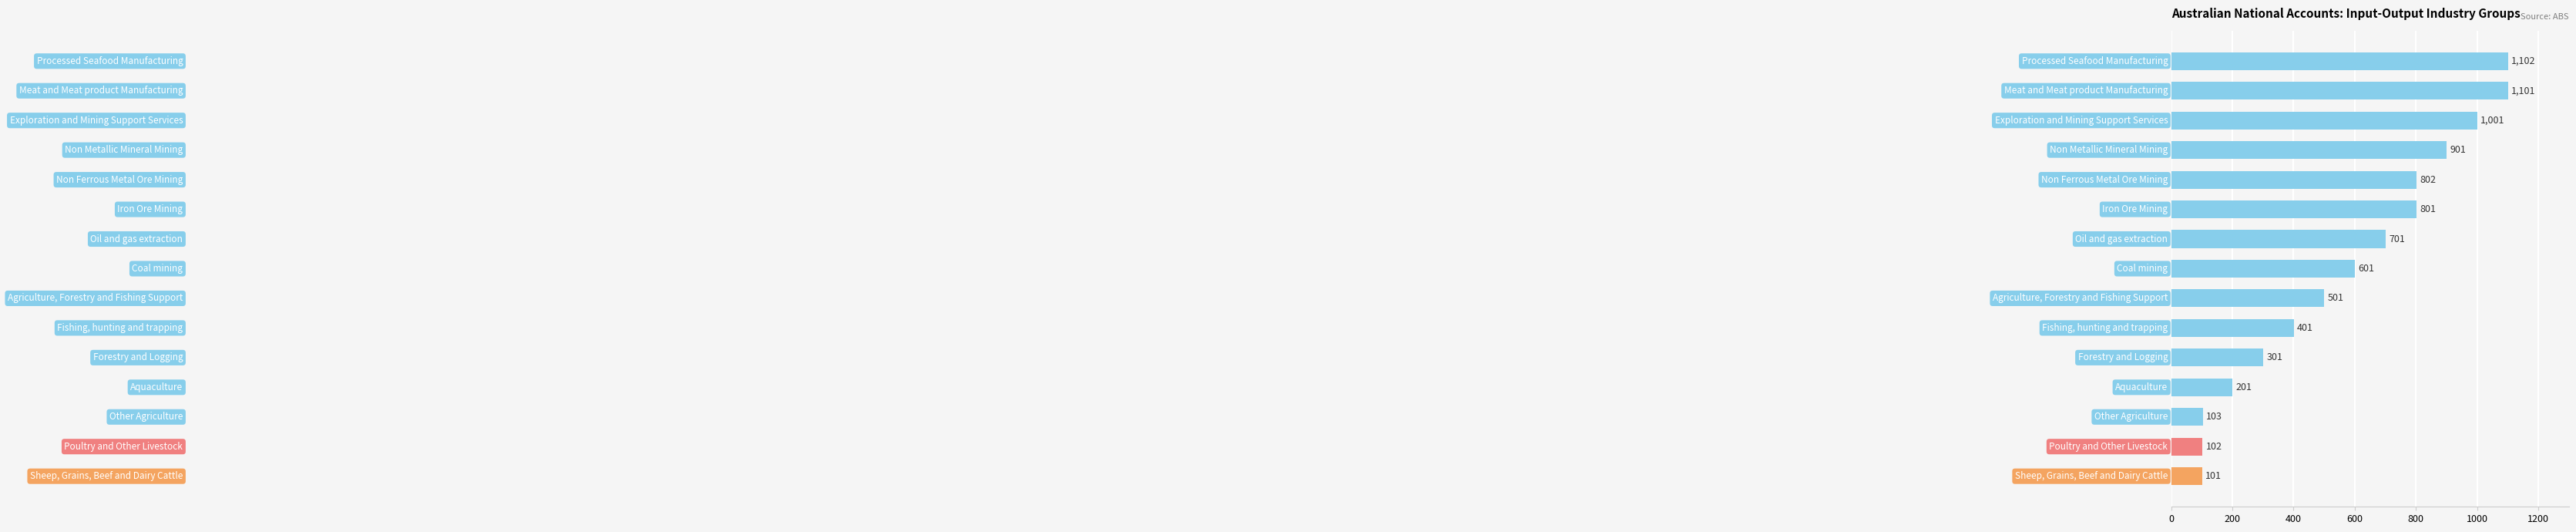

Reading bottom to top, transcribe all the data shown in this chart.

101	102	103	201	301	401	501	601	701	801	802	901	1001	1101	1102